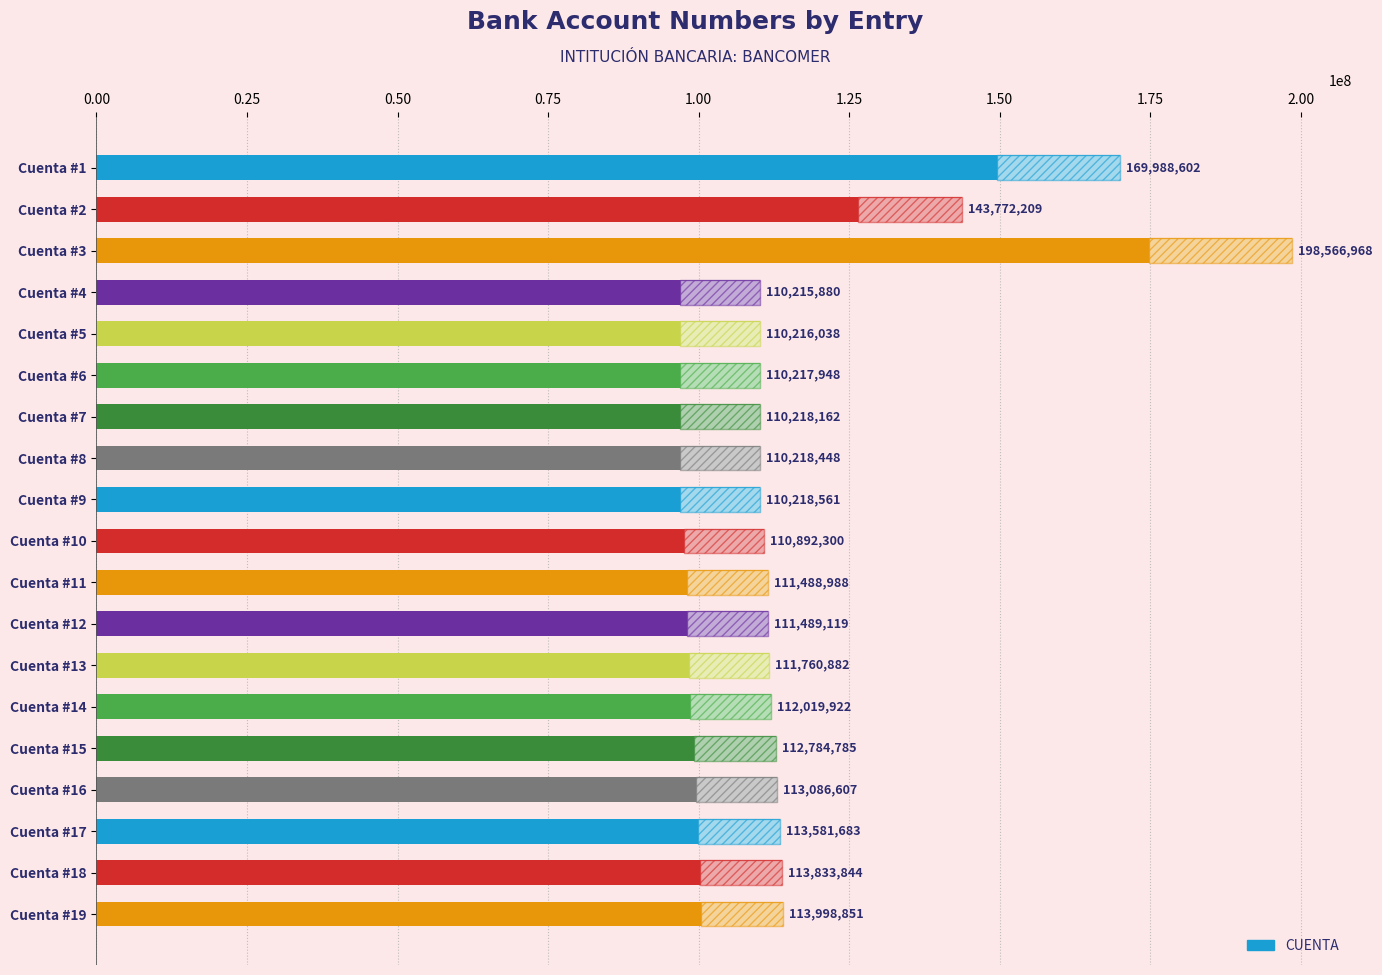

Does the chart contain stacked bars?

No